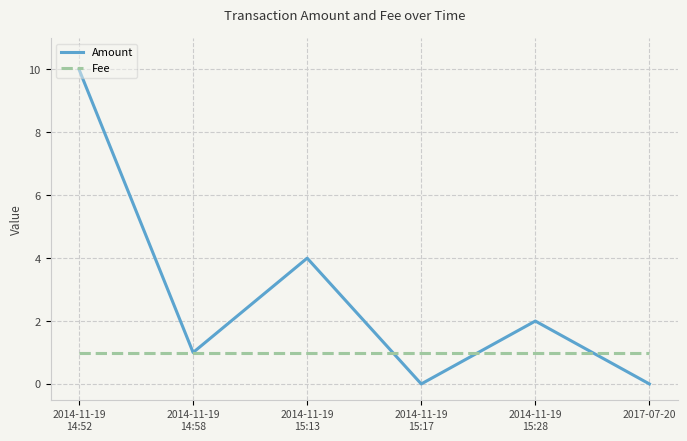

Which series has the largest range (max minus min)?

Amount